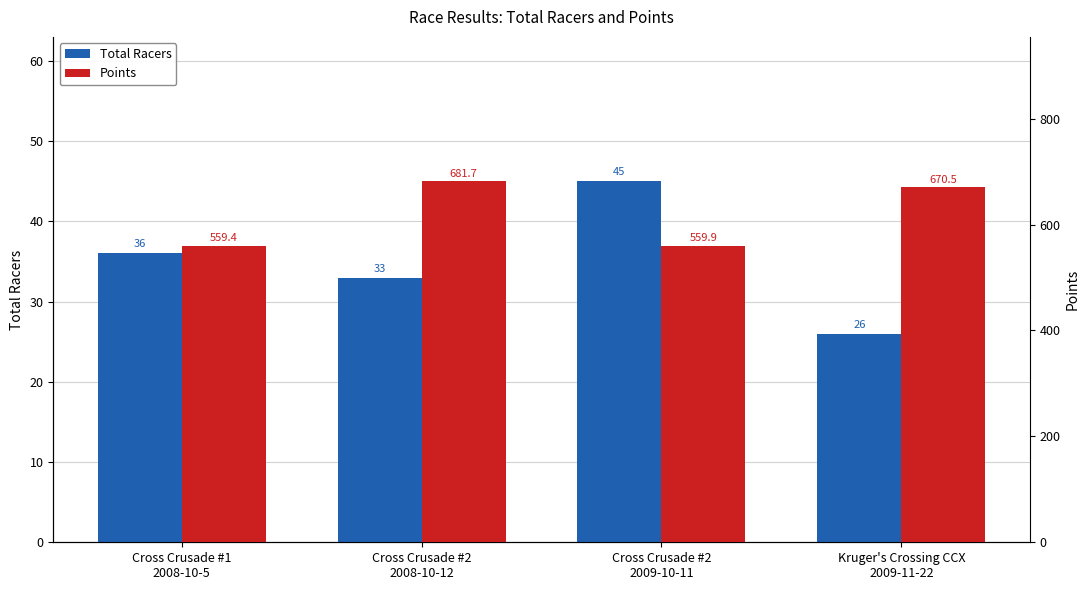

What is the label of the 3rd bar from the right?

Cross Crusade #2
2008-10-12